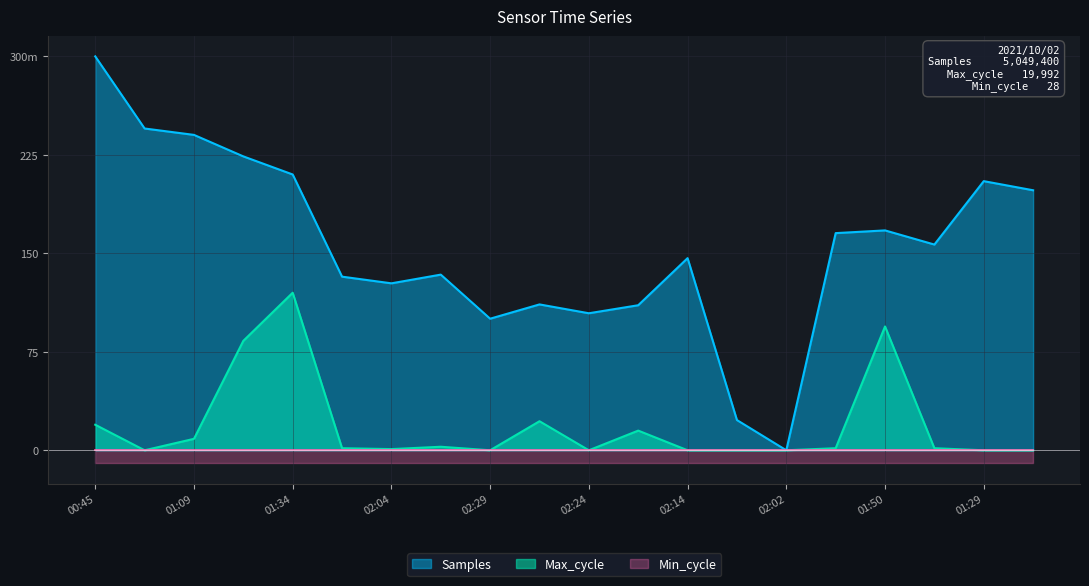

Which series changed the most between 00:45 and 02:24?

Samples